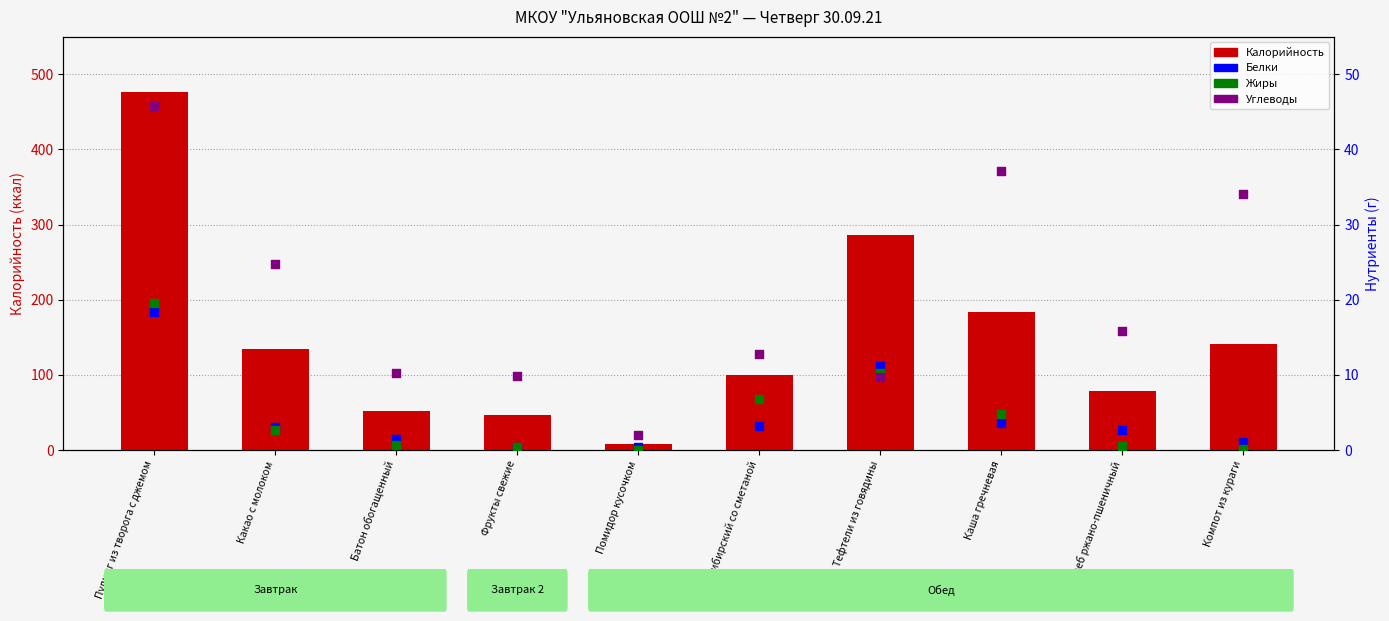

At which category is the sum across all series the highest?

Пудинг из творога с джемом